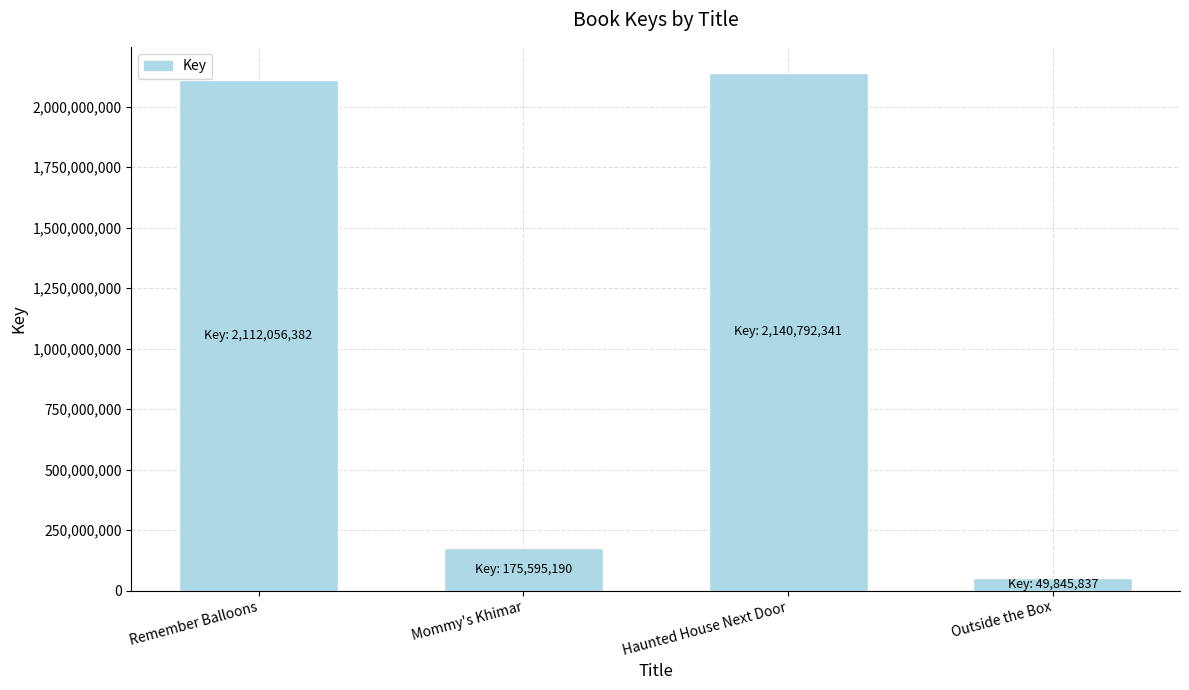

Reading right to left, list all the values displayed in this chart.

49845837	2140792341	175595190	2112056382